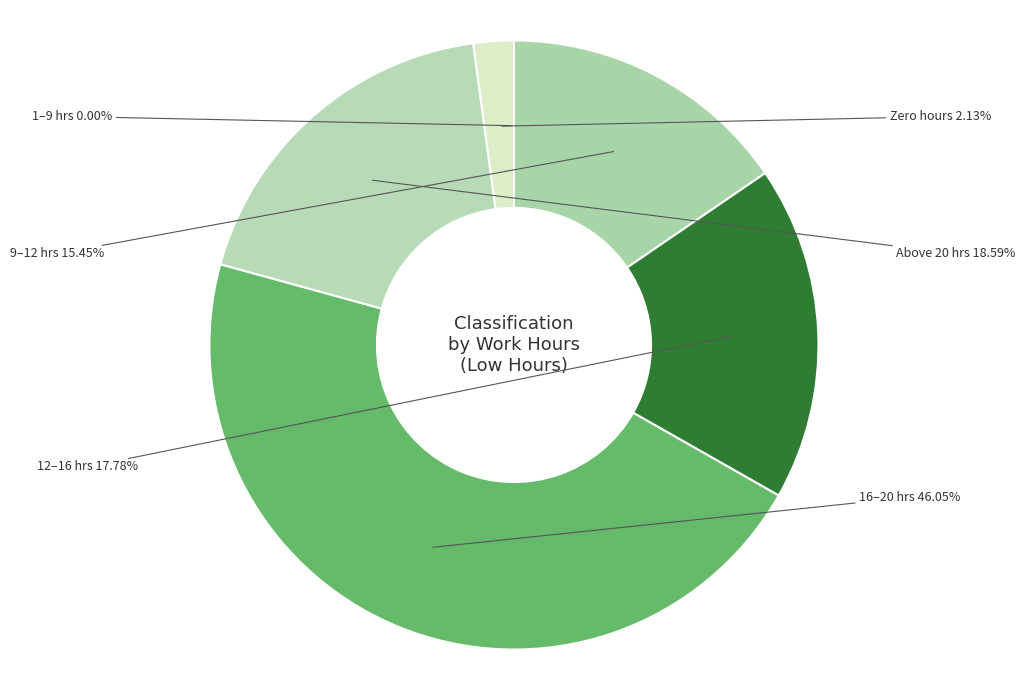

Does any single category account for the majority?

No